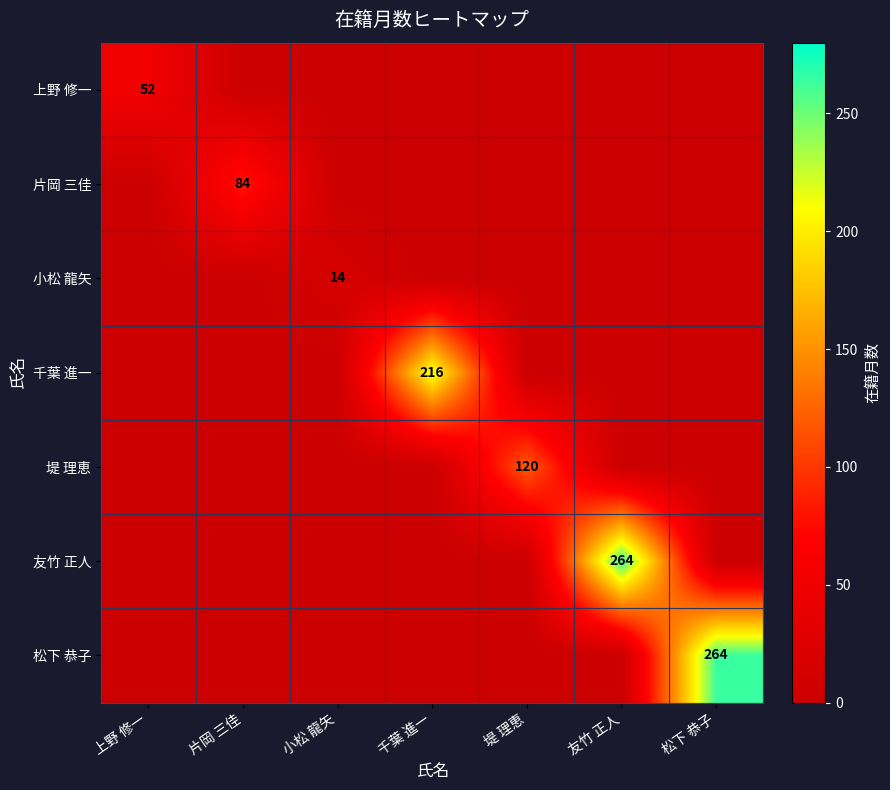

The 松下 恭子 series shows 74 at 松下 恭子. True or false?

False